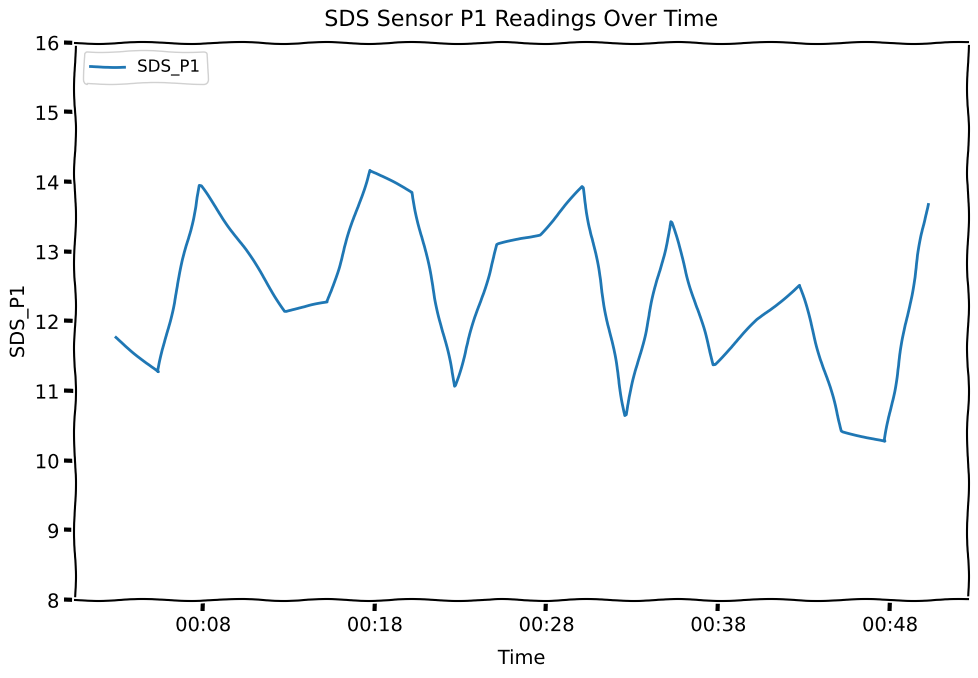

What is the minimum value shown in the chart?

10.3